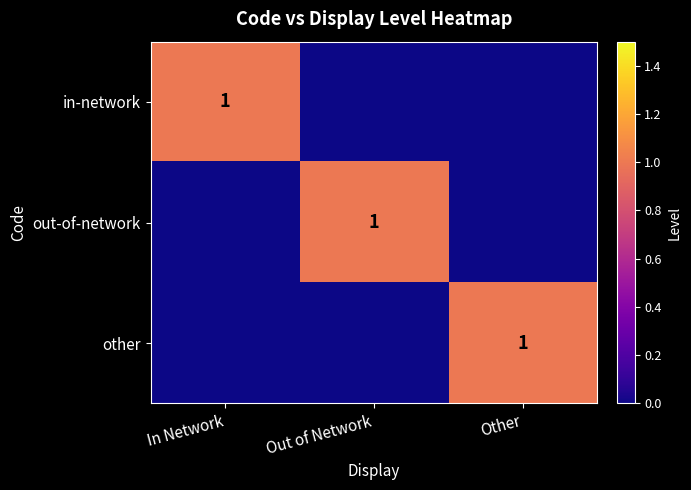

The in-network series shows 1 at In Network. True or false?

True